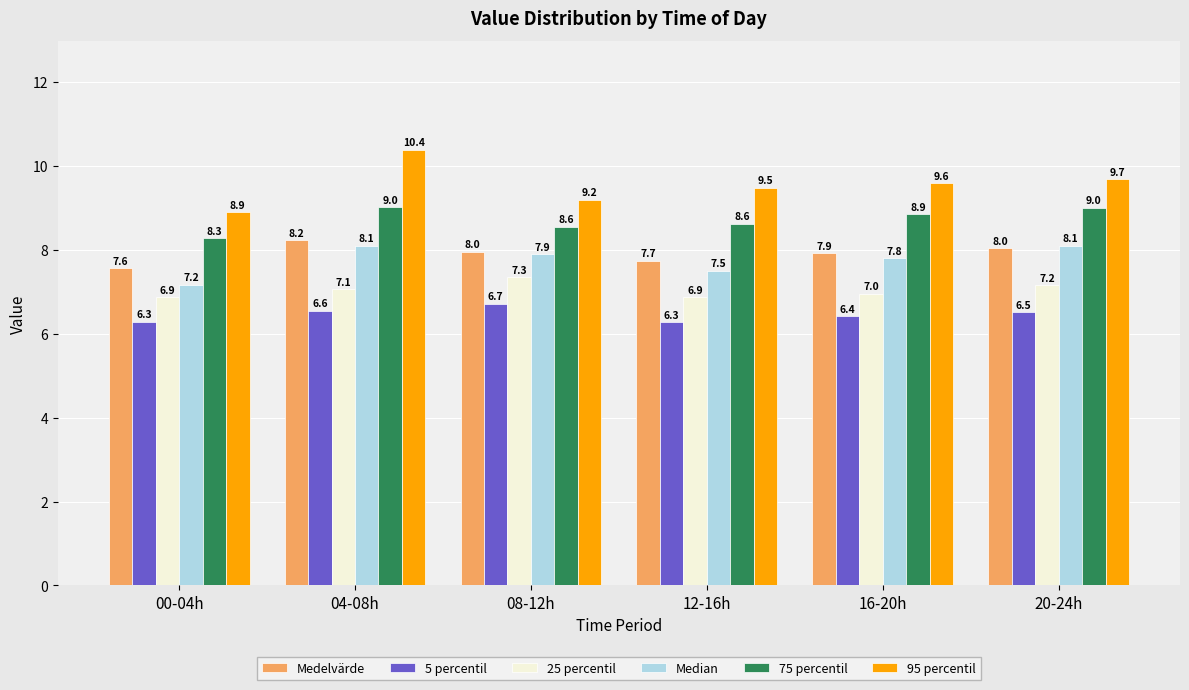

Is the value of 25 percentil at 12-16h greater than the value of Median at 00-04h?

No